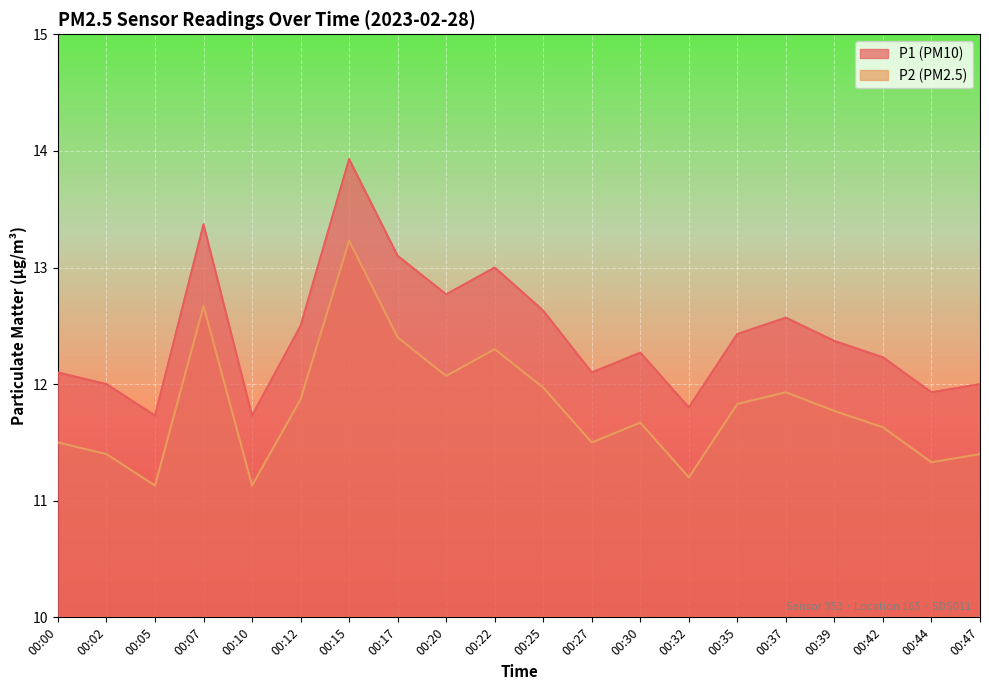

List the series in order of their overall mean, lowest first.

P2, P1